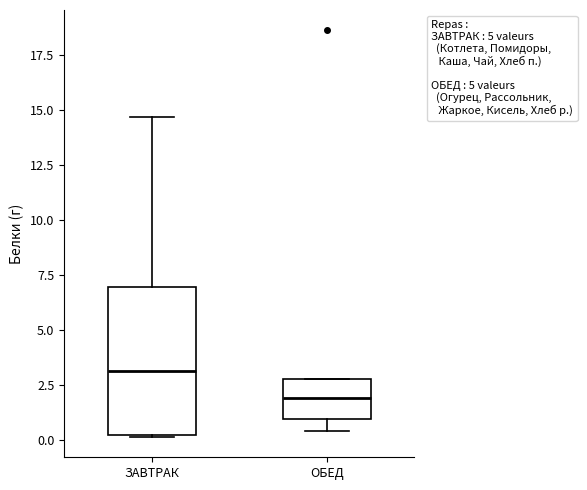

Where is the lower edge of the box for ЗАВТРАК on the y-axis? The values are not printed on the chart, so give them approximately, as read against the axis.

0.5